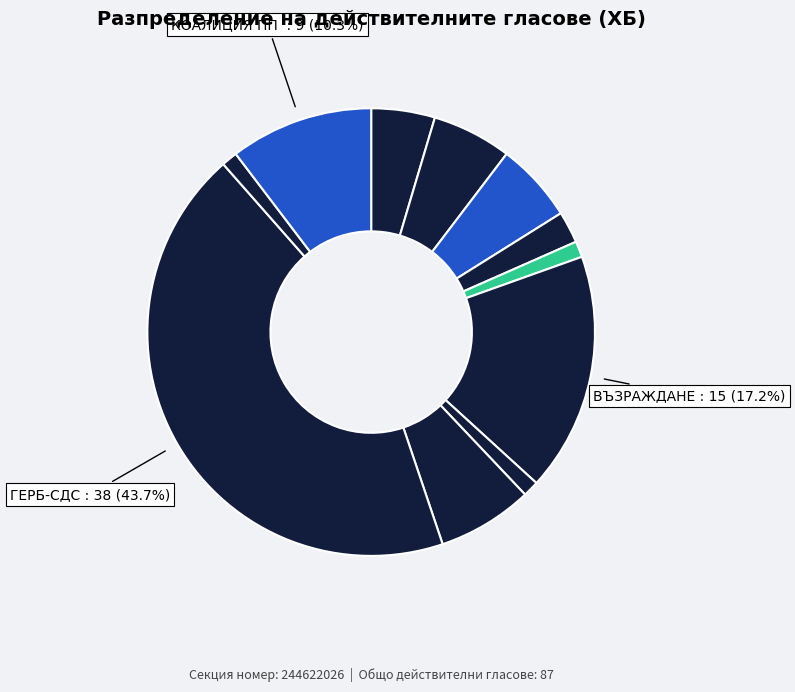

How many segments does this pie chart have?

11